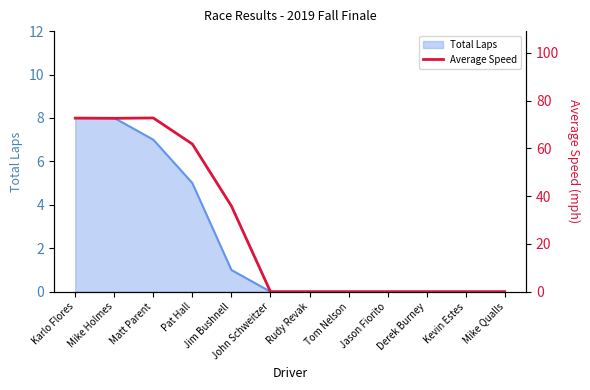

Reading left to right, list all the values displayed in this chart.

72.7	72.6	72.7	61.8	35.9	0.0	0.0	0.0	0.0	0.0	0.0	0.0